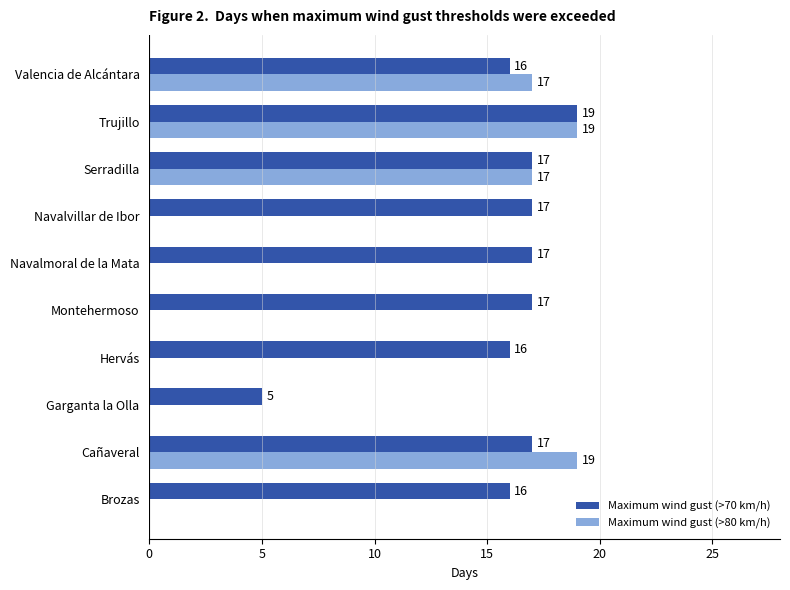

What are all the series names shown in the legend?

Maximum wind gust (>70 km/h), Maximum wind gust (>80 km/h)